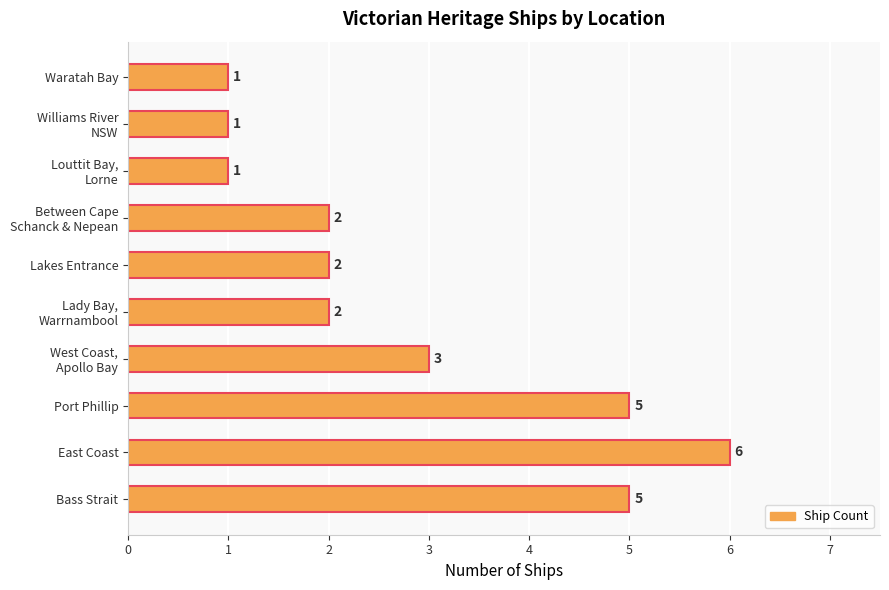

Which category has the highest value across all series?

East Coast